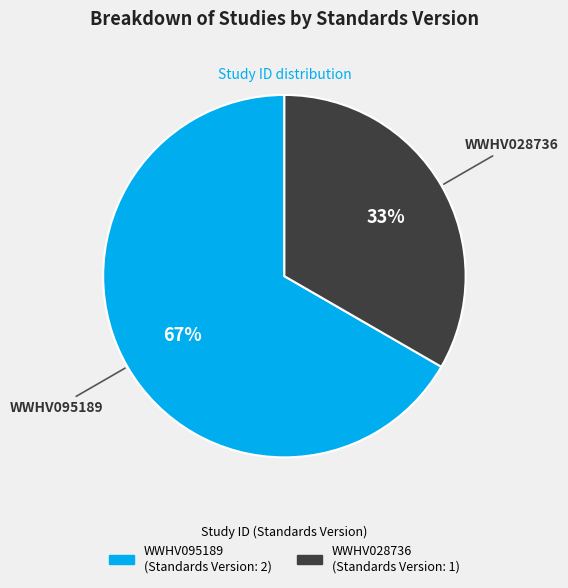

Which category has the biggest portion of the pie?

WWHV095189